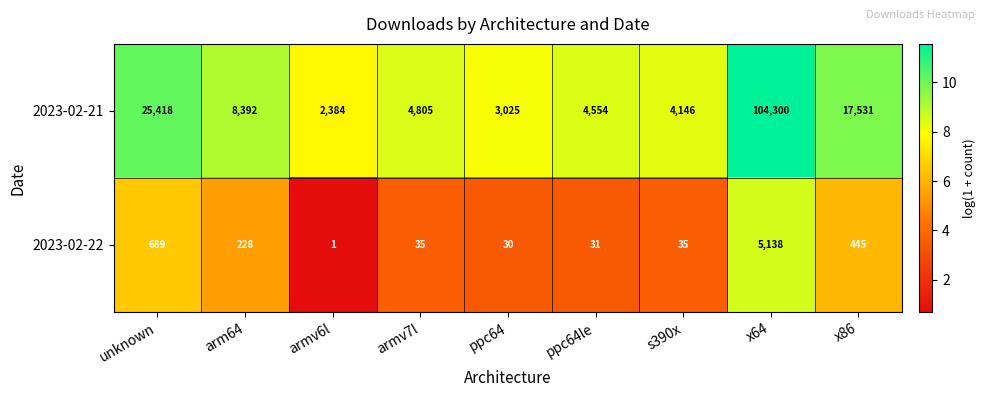

What is the spread (max minus min) of values at ppc64?

2995